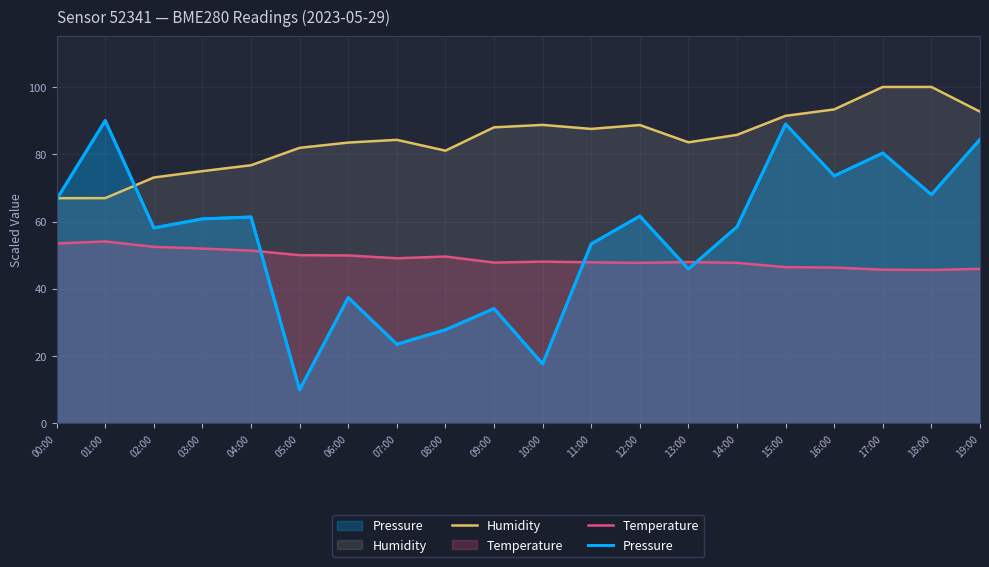

At which label is Pressure closest to 50?

11:00